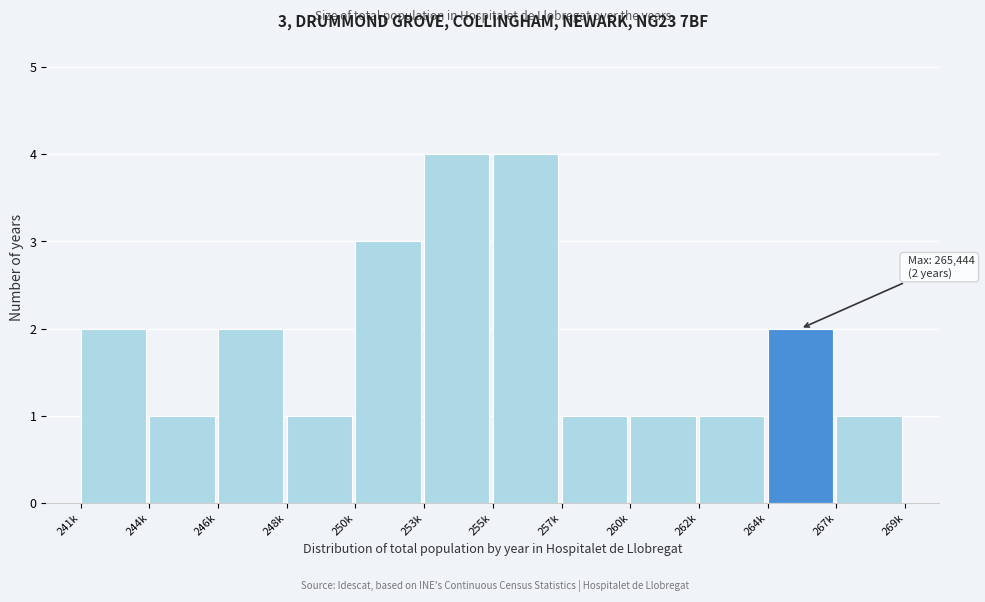

Reading left to right, transcribe all the data shown in this chart.

2	1	2	1	3	4	4	1	1	1	2	1